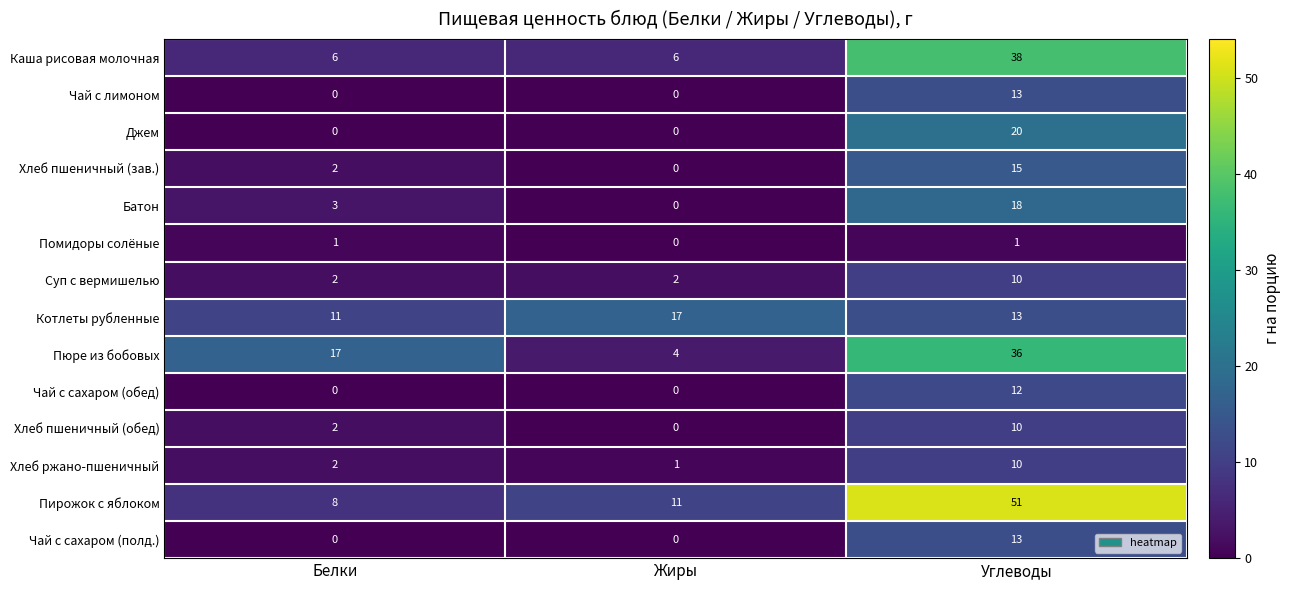

What is the difference between the maximum and minimum values in the Чай с лимоном series?

13